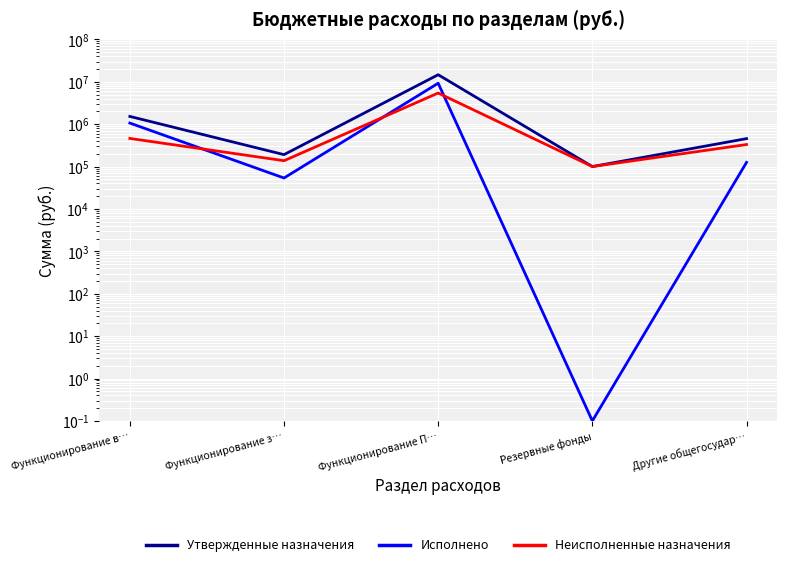

What position from the right is Функционирование П…?

3